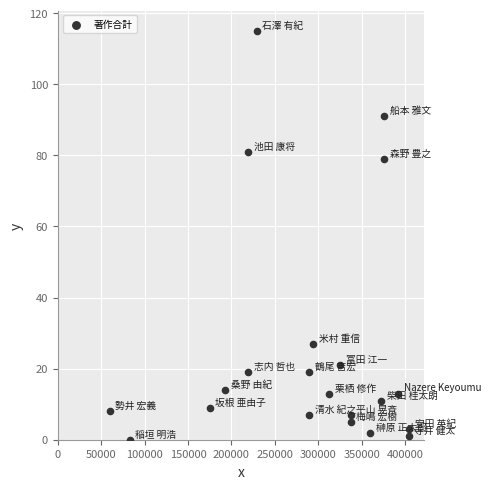

What Y value in the scatter plot is closest to 57?

79